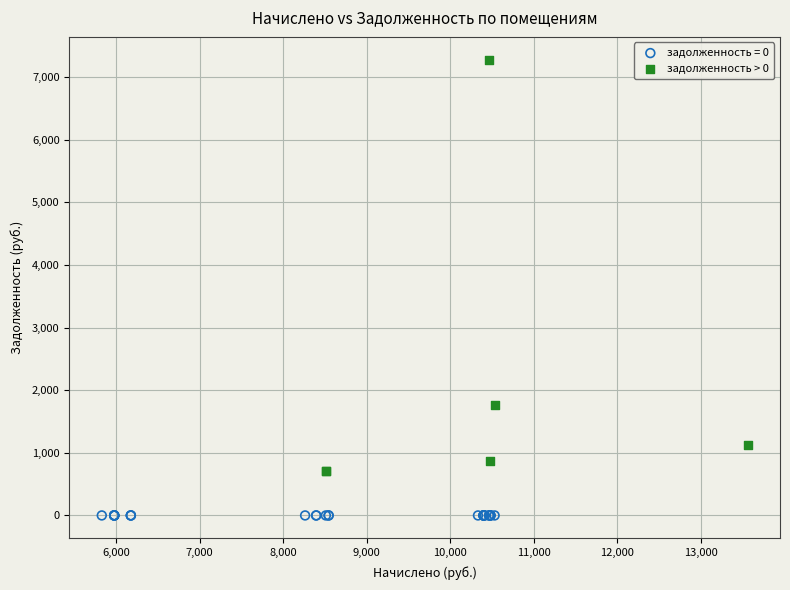

Which series contains the highest Y value?

задолженность > 0